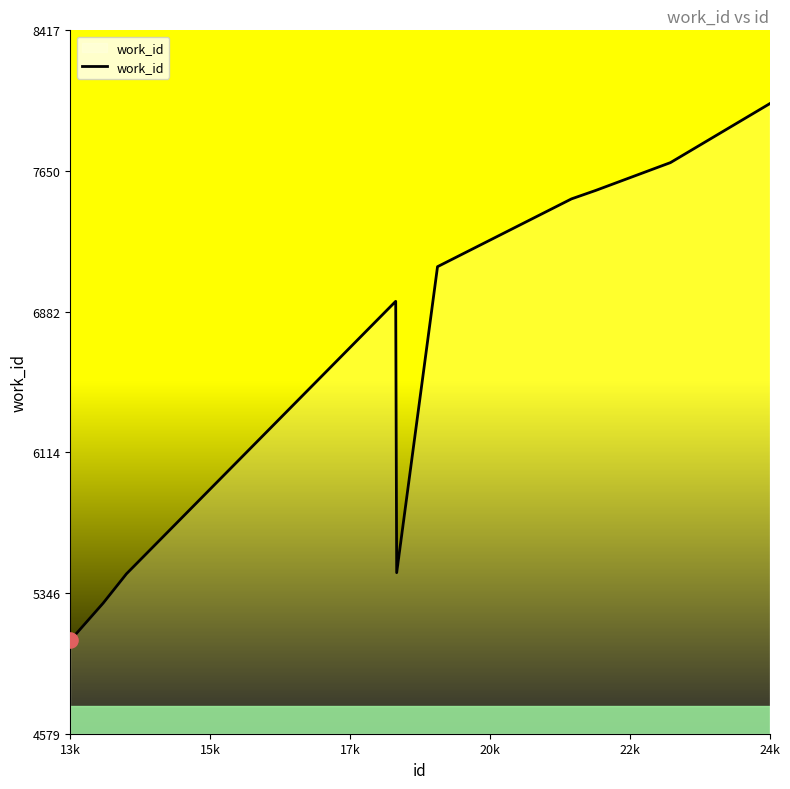

What is the smallest value displayed?

5088